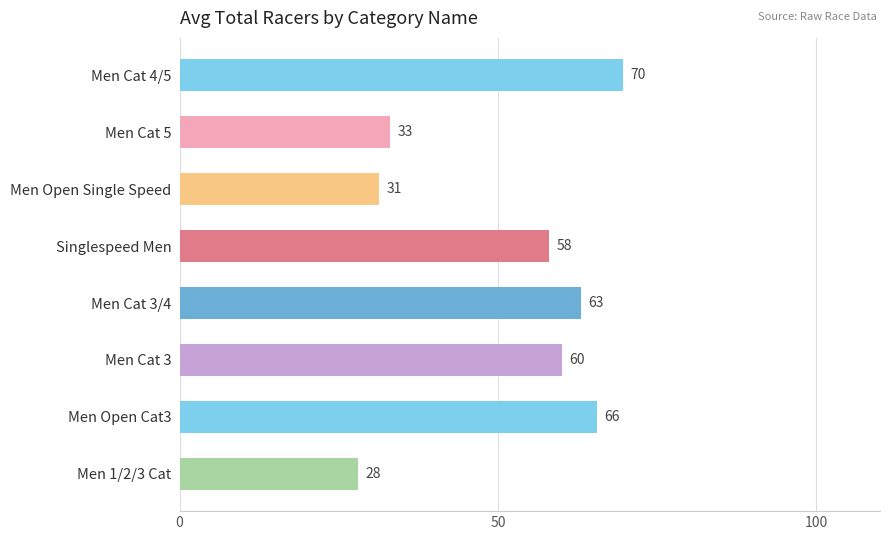

Where is the data nearest to the value 48?

Singlespeed Men